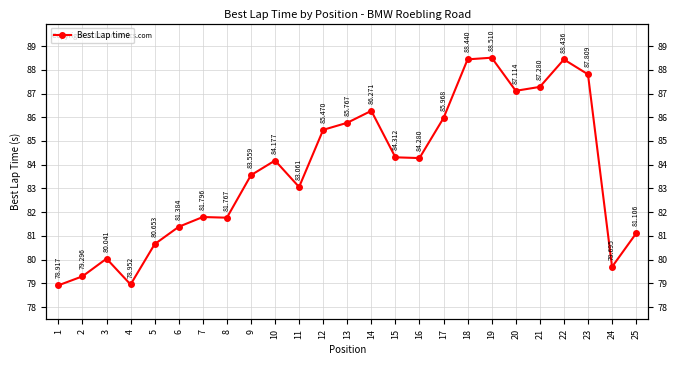

What is the approximate value at 7?

81.8